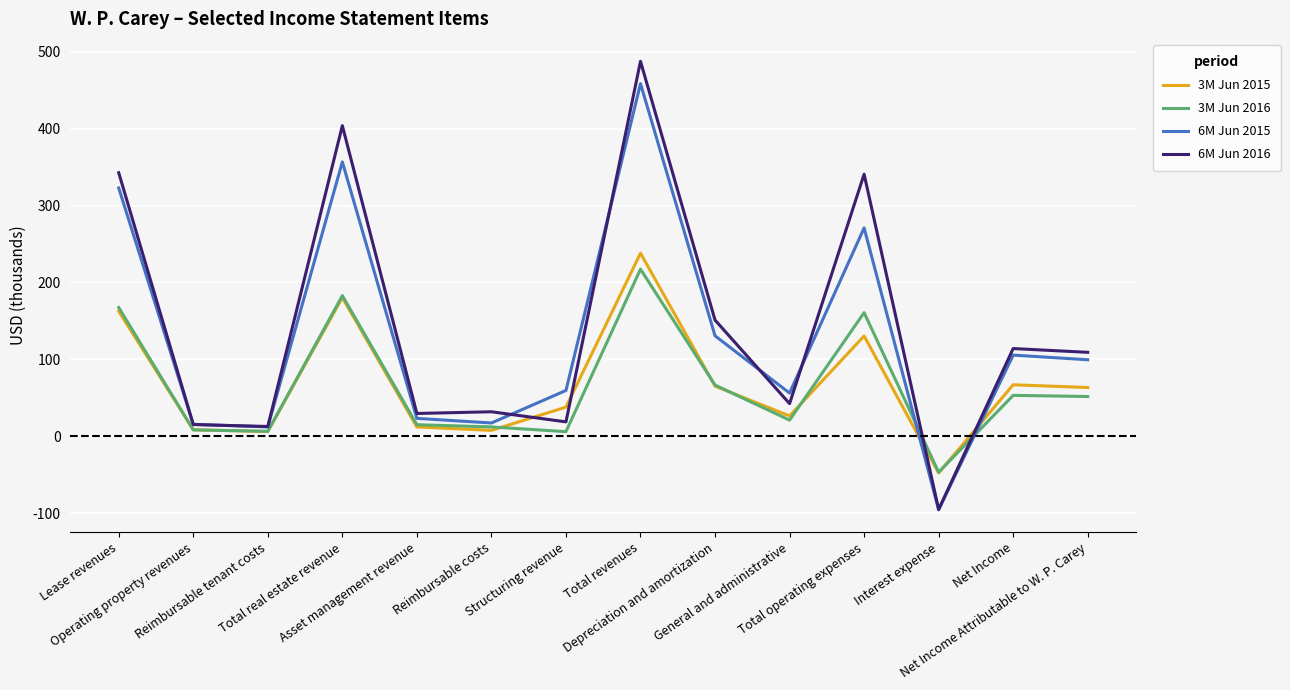

At which category is the sum across all series the highest?

Total revenues